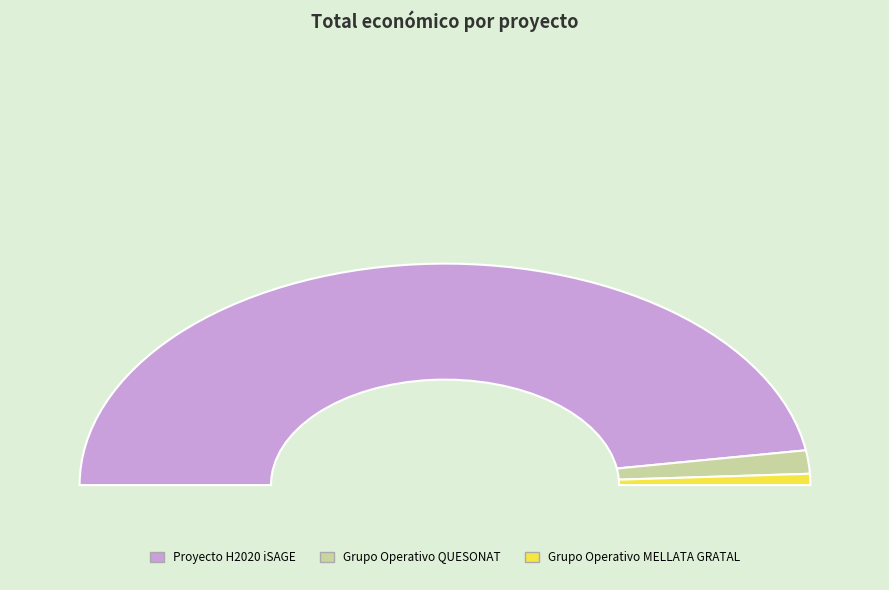

The Grupo Operativo MELLATA GRATAL slice represents 14% of the pie. True or false?

False